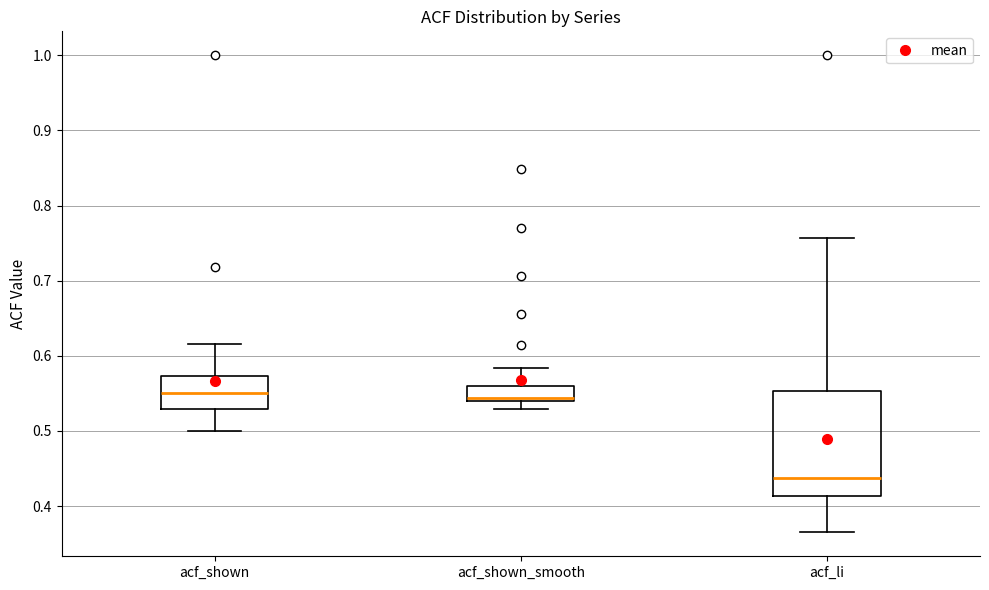

Reading left to right, transcribe this box plot: for each box, give where its median line is, the range the box spans, and where its two whiskers end, as read against the y-axis. The values are not printed on the chart, so give them approximately, as read against the axis.

acf_shown: median 0.55, box 0.53 to 0.57, whiskers 0.50 to 0.62
acf_shown_smooth: median 0.54 (just above the box's lower edge), box 0.54 to 0.56, whiskers 0.53 to 0.58
acf_li: median 0.44, box 0.41 to 0.55, whiskers 0.37 to 0.76